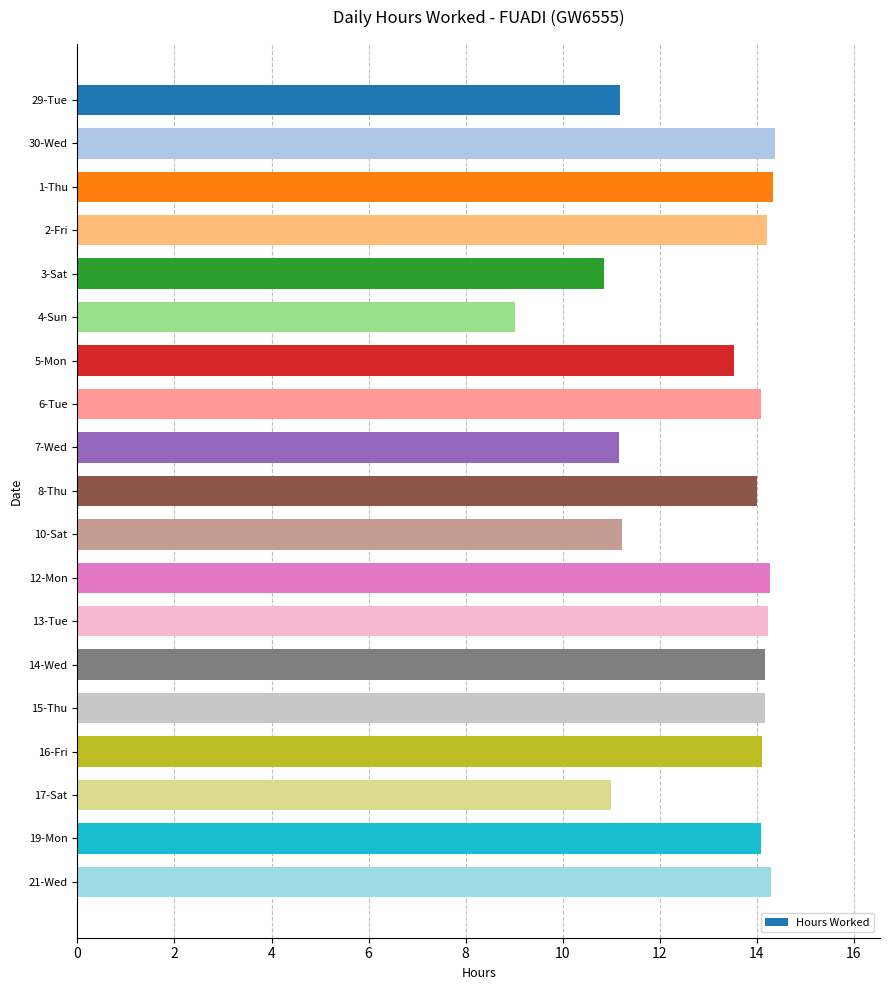

Approximately how many times larger is the value at 14-Wed compared to 29-Tue?

1.3